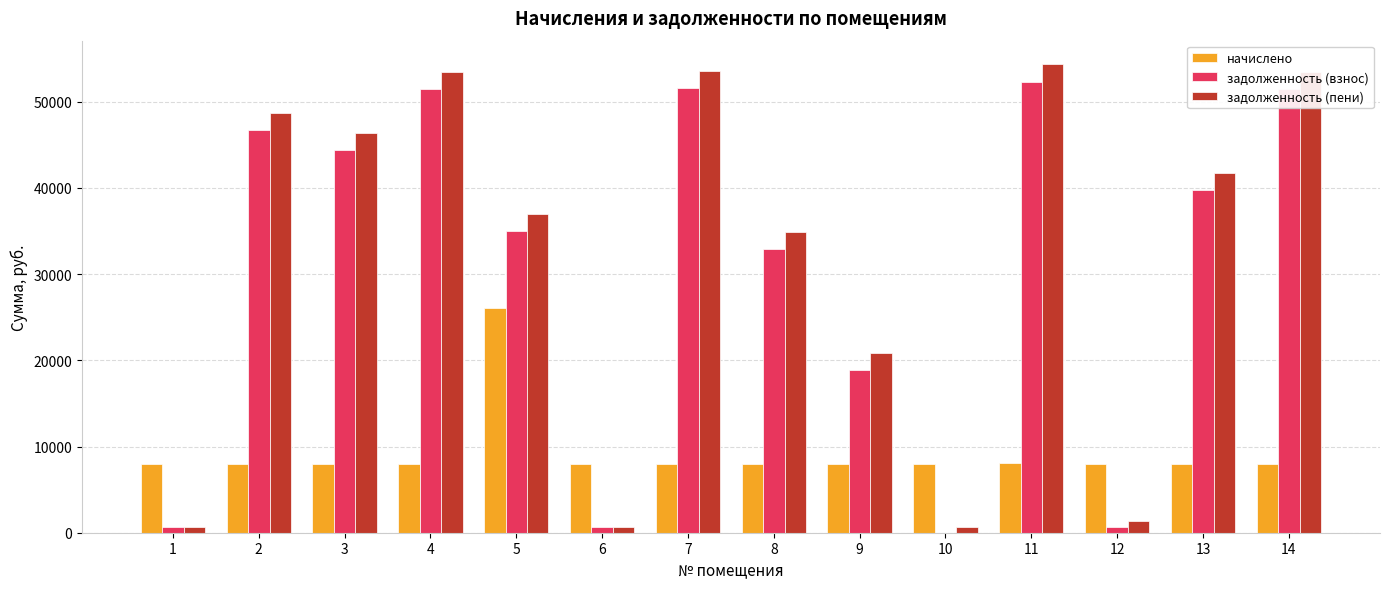

True or false: задолженность (пени) has a value of 79392.7 at 14.

False